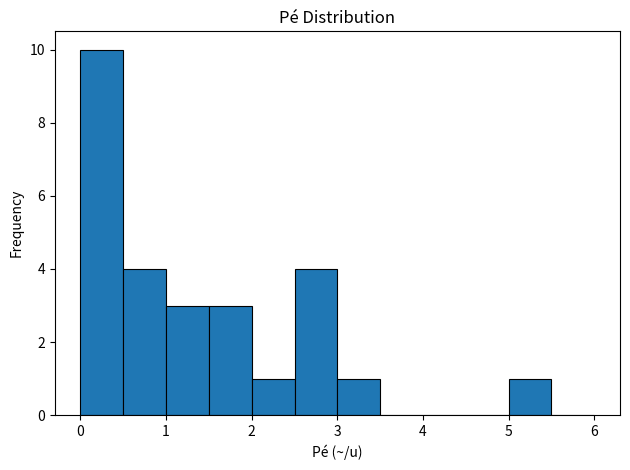

Which range on the x-axis has the tallest bar?

0.0 to 0.5